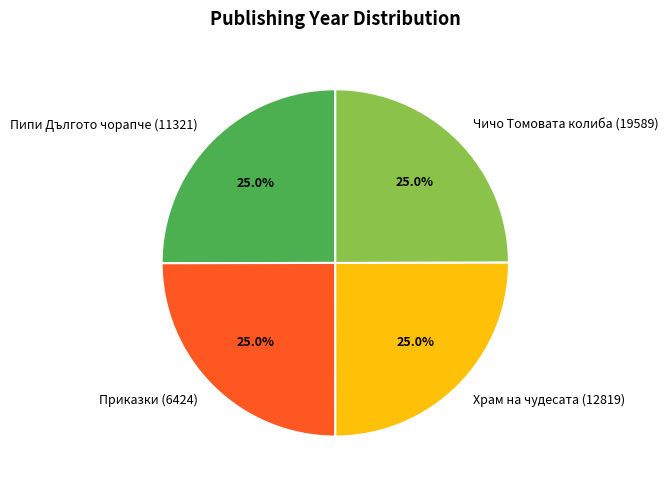

To the nearest percent, what portion does Храм на чудесата (12819) represent?

25%